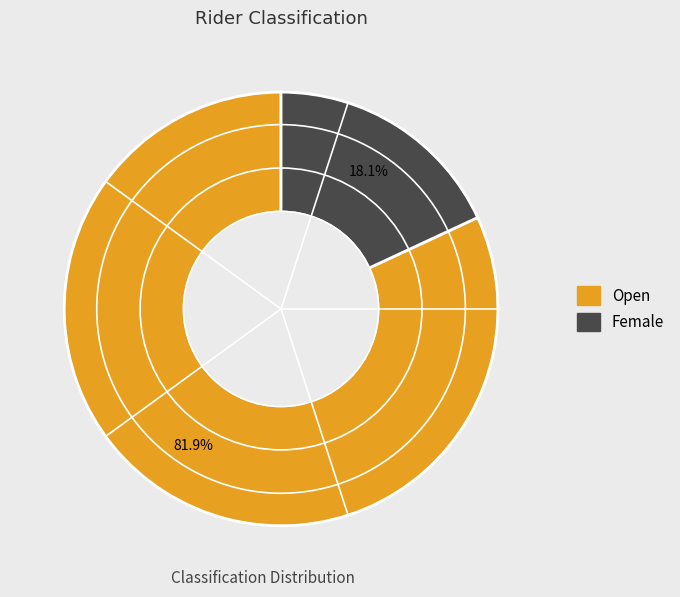

Is there a majority slice in this chart?

Yes